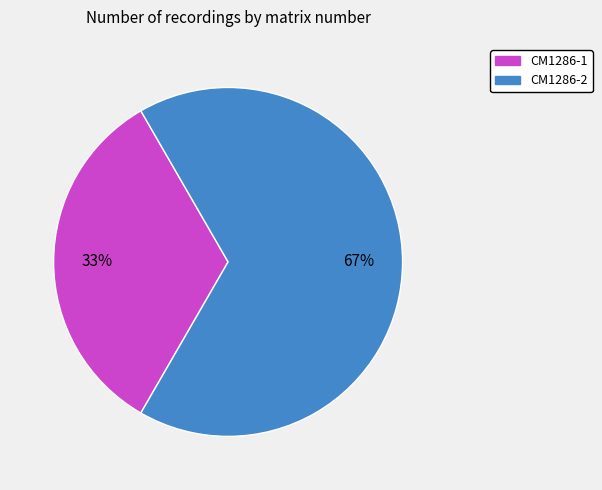

What is the ratio of the value at CM1286-2 to the value at CM1286-1?

2.0